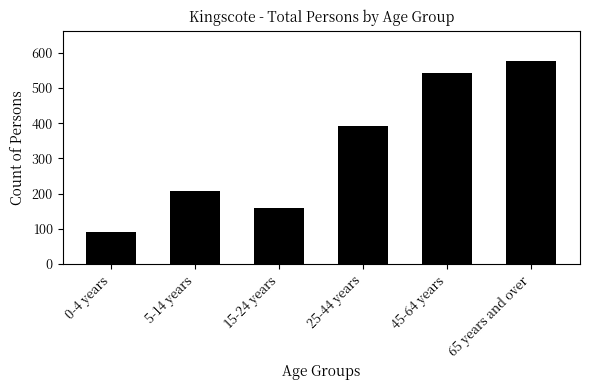

Reading right to left, transcribe all the data shown in this chart.

65 years and over=576	45-64 years=543	25-44 years=392	15-24 years=159	5-14 years=207	0-4 years=90